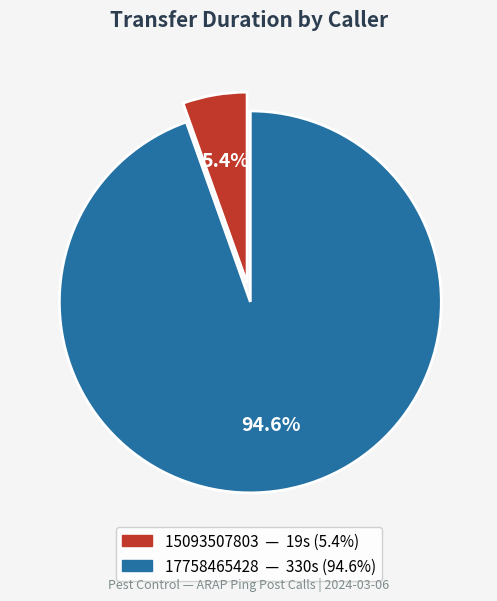

To the nearest percent, what is the combined percentage of 17758465428 and 15093507803?

100%